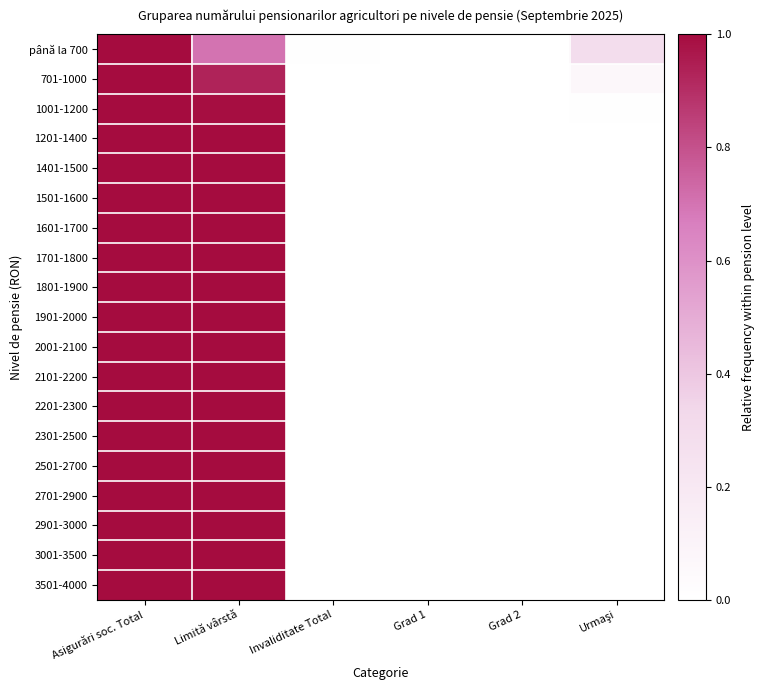

Reading right to left, what are all the values shown in this chart?

până la 700: Urmaşi=0.3	Grad 2=0.0	Grad 1=0.0	Invaliditate Total=0.0	Limită vârstă=0.7	Asigurări soc. Total=1.0
701-1000: Urmaşi=0.1	Grad 2=0.0	Grad 1=0.0	Invaliditate Total=0.0	Limită vârstă=0.9	Asigurări soc. Total=1.0
1001-1200: Urmaşi=0.0	Grad 2=0.0	Grad 1=0.0	Invaliditate Total=0.0	Limită vârstă=1.0	Asigurări soc. Total=1.0
1201-1400: Urmaşi=0.0	Grad 2=0.0	Grad 1=0.0	Invaliditate Total=0.0	Limită vârstă=1.0	Asigurări soc. Total=1.0
1401-1500: Urmaşi=0.0	Grad 2=0.0	Grad 1=0.0	Invaliditate Total=0.0	Limită vârstă=1.0	Asigurări soc. Total=1.0
1501-1600: Urmaşi=0.0	Grad 2=0.0	Grad 1=0.0	Invaliditate Total=0.0	Limită vârstă=1.0	Asigurări soc. Total=1.0
1601-1700: Urmaşi=0.0	Grad 2=0.0	Grad 1=0.0	Invaliditate Total=0.0	Limită vârstă=1.0	Asigurări soc. Total=1.0
1701-1800: Urmaşi=0.0	Grad 2=0.0	Grad 1=0.0	Invaliditate Total=0.0	Limită vârstă=1.0	Asigurări soc. Total=1.0
1801-1900: Urmaşi=0.0	Grad 2=0.0	Grad 1=0.0	Invaliditate Total=0.0	Limită vârstă=1.0	Asigurări soc. Total=1.0
1901-2000: Urmaşi=0.0	Grad 2=0.0	Grad 1=0.0	Invaliditate Total=0.0	Limită vârstă=1.0	Asigurări soc. Total=1.0
2001-2100: Urmaşi=0.0	Grad 2=0.0	Grad 1=0.0	Invaliditate Total=0.0	Limită vârstă=1.0	Asigurări soc. Total=1.0
2101-2200: Urmaşi=0.0	Grad 2=0.0	Grad 1=0.0	Invaliditate Total=0.0	Limită vârstă=1.0	Asigurări soc. Total=1.0
2201-2300: Urmaşi=0.0	Grad 2=0.0	Grad 1=0.0	Invaliditate Total=0.0	Limită vârstă=1.0	Asigurări soc. Total=1.0
2301-2500: Urmaşi=0.0	Grad 2=0.0	Grad 1=0.0	Invaliditate Total=0.0	Limită vârstă=1.0	Asigurări soc. Total=1.0
2501-2700: Urmaşi=0.0	Grad 2=0.0	Grad 1=0.0	Invaliditate Total=0.0	Limită vârstă=1.0	Asigurări soc. Total=1.0
2701-2900: Urmaşi=0.0	Grad 2=0.0	Grad 1=0.0	Invaliditate Total=0.0	Limită vârstă=1.0	Asigurări soc. Total=1.0
2901-3000: Urmaşi=0.0	Grad 2=0.0	Grad 1=0.0	Invaliditate Total=0.0	Limită vârstă=1.0	Asigurări soc. Total=1.0
3001-3500: Urmaşi=0.0	Grad 2=0.0	Grad 1=0.0	Invaliditate Total=0.0	Limită vârstă=1.0	Asigurări soc. Total=1.0
3501-4000: Urmaşi=0.0	Grad 2=0.0	Grad 1=0.0	Invaliditate Total=0.0	Limită vârstă=1.0	Asigurări soc. Total=1.0